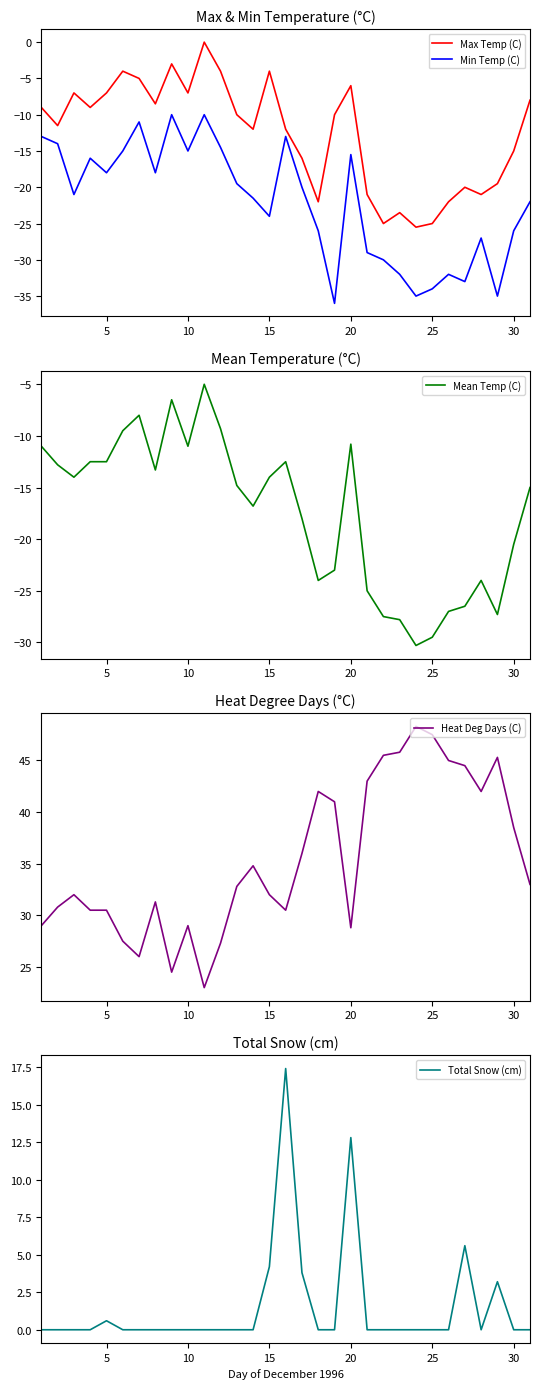

Does the chart display data point markers on the line(s)?

No